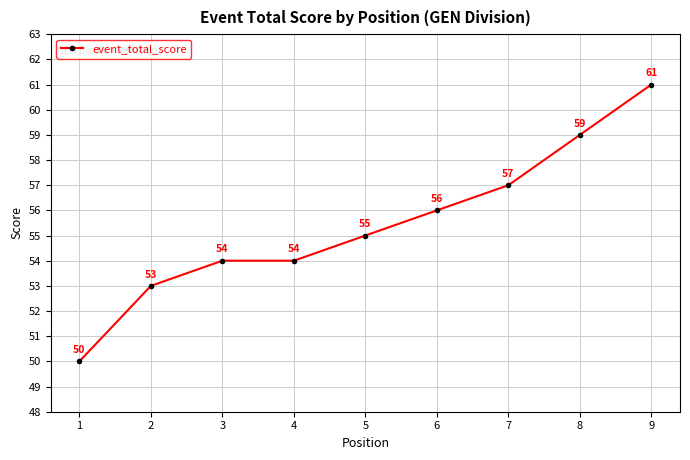

How many values are below 55?

4